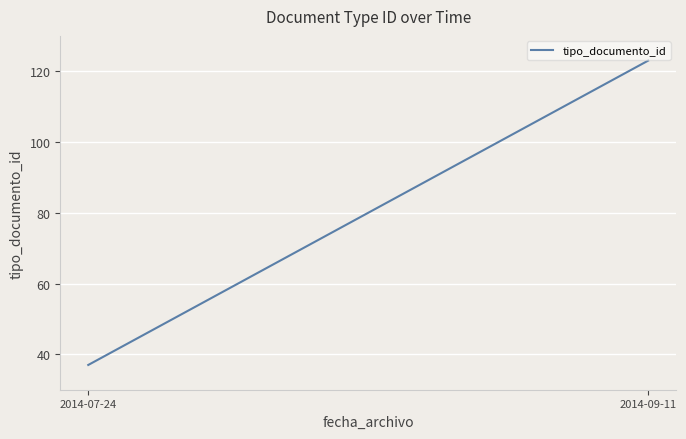

What is the average value?

80